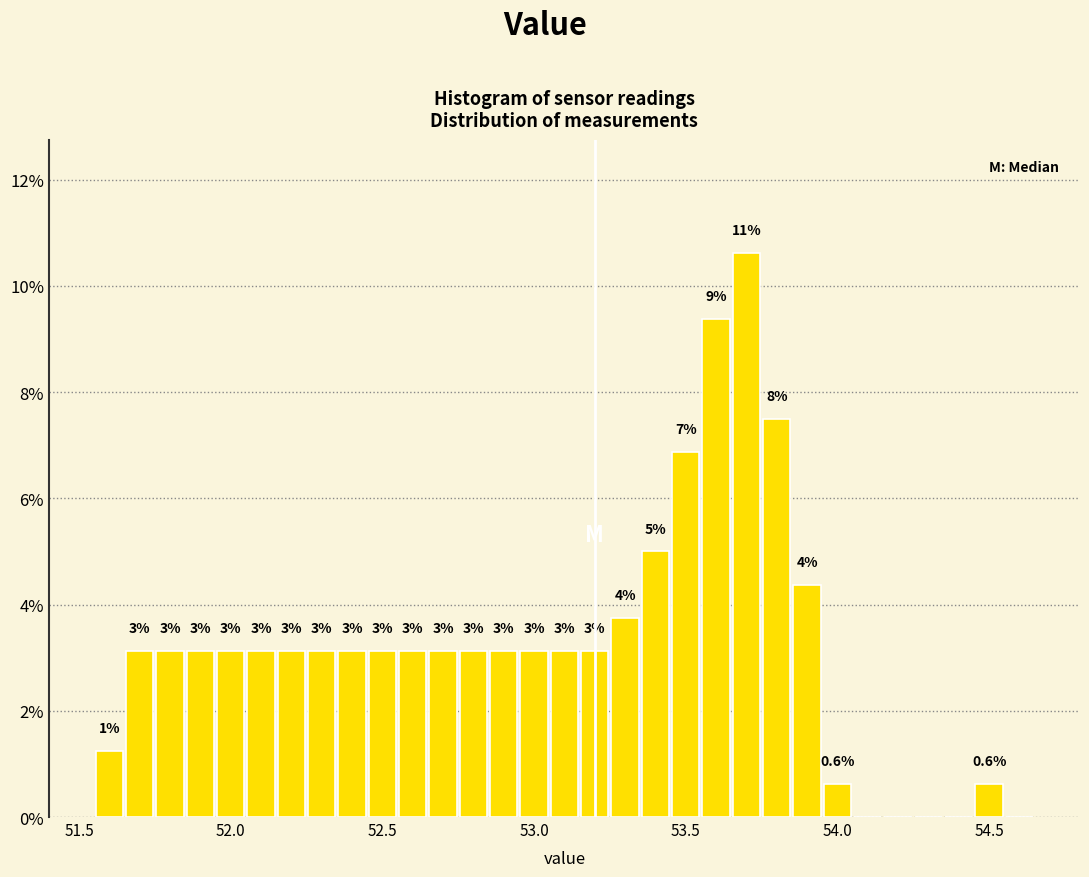

Read against the x-axis, roughly where is the centre of the tallest bar?

53.70